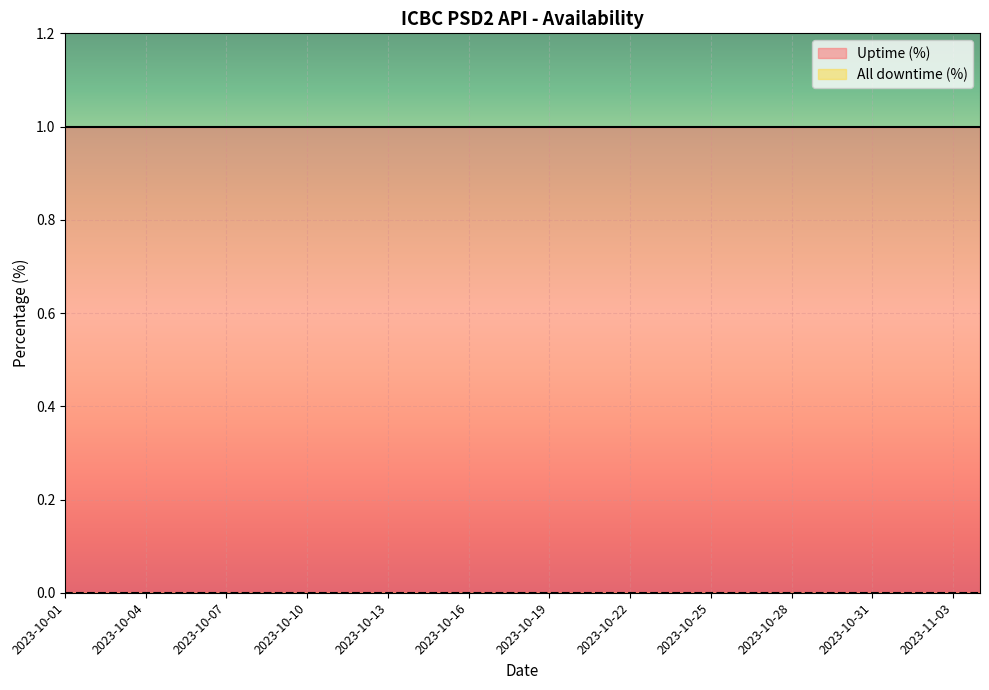

Which series has the largest total across all categories?

Uptime (%)